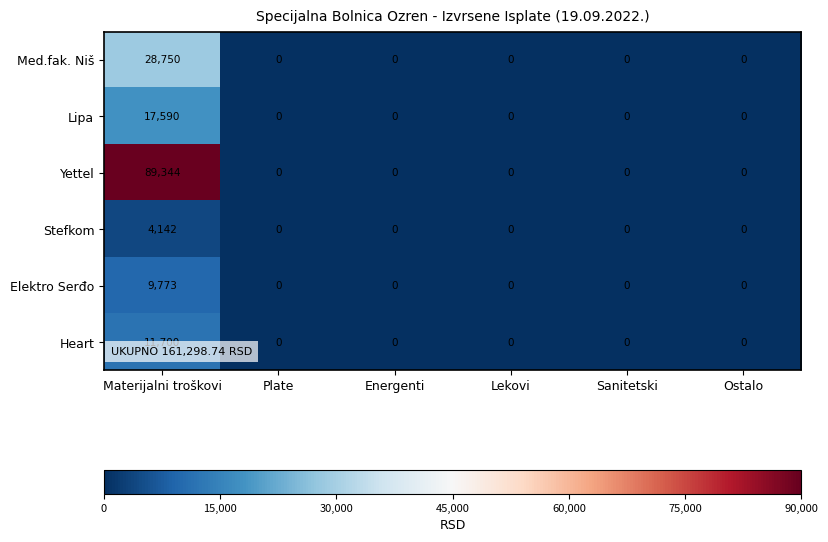

How many positive values does the Med.fak. Niš series have?

1